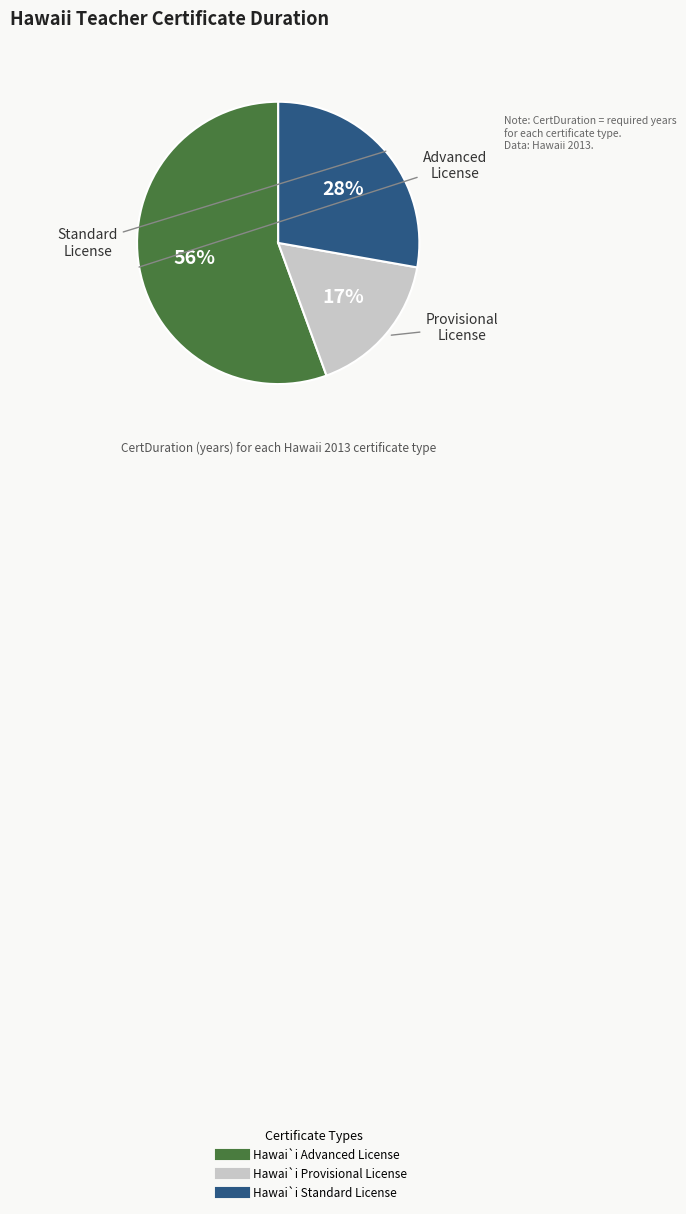

Which category accounts for the majority?

Hawai`i Advanced License